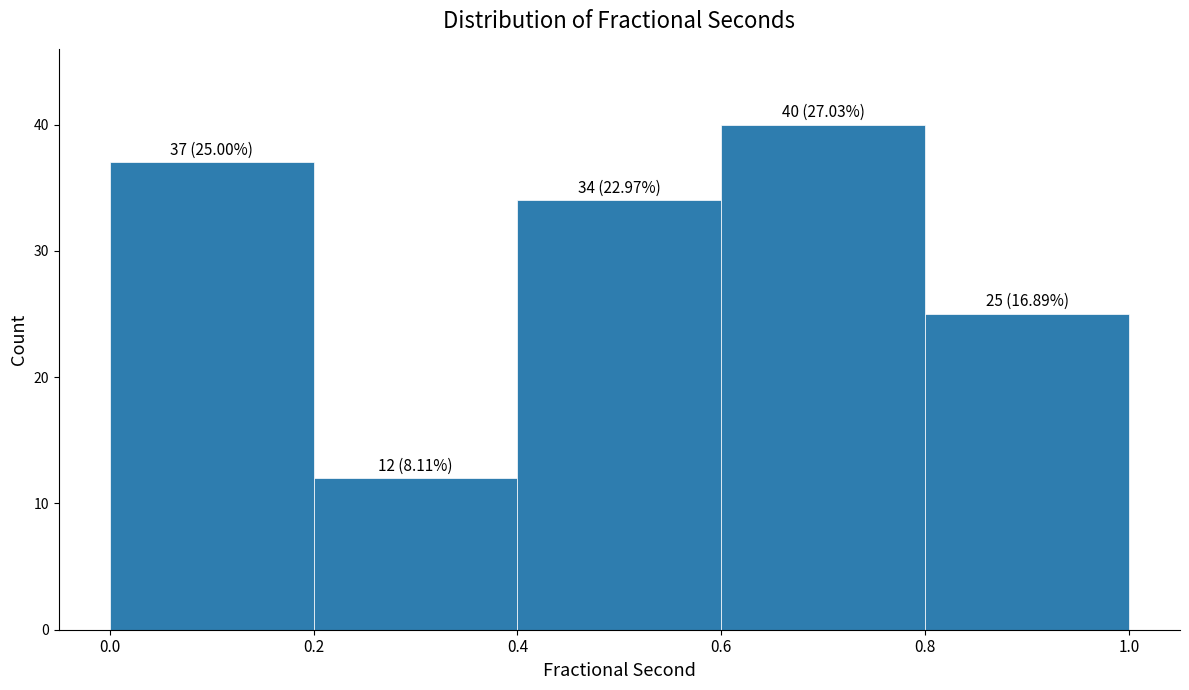

Over which range of the x-axis is the bar tallest?

0.6 to 0.8